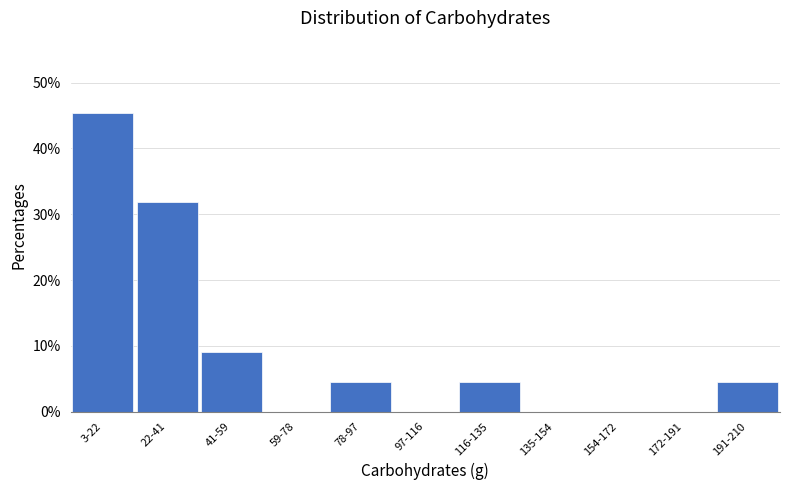

Reading left to right, transcribe all the data shown in this chart.

3-22=45.5	22-41=31.8	41-59=9.1	59-78=0.0	78-97=4.5	97-116=0.0	116-135=4.5	135-154=0.0	154-172=0.0	172-191=0.0	191-210=4.5